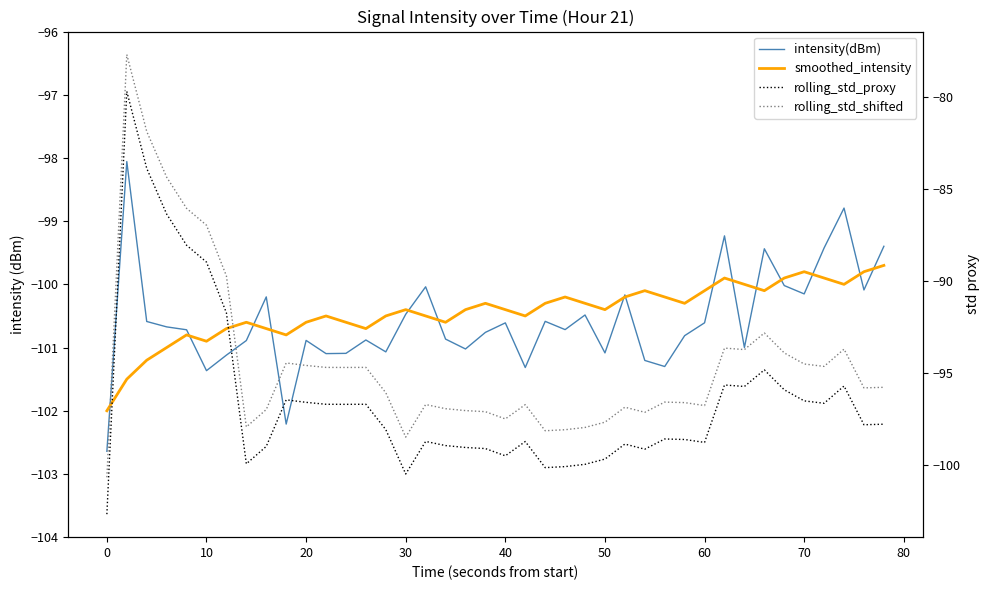

After their last crossing, which series has the higher values: intensity(dBm) or smoothed_intensity?

intensity(dBm)